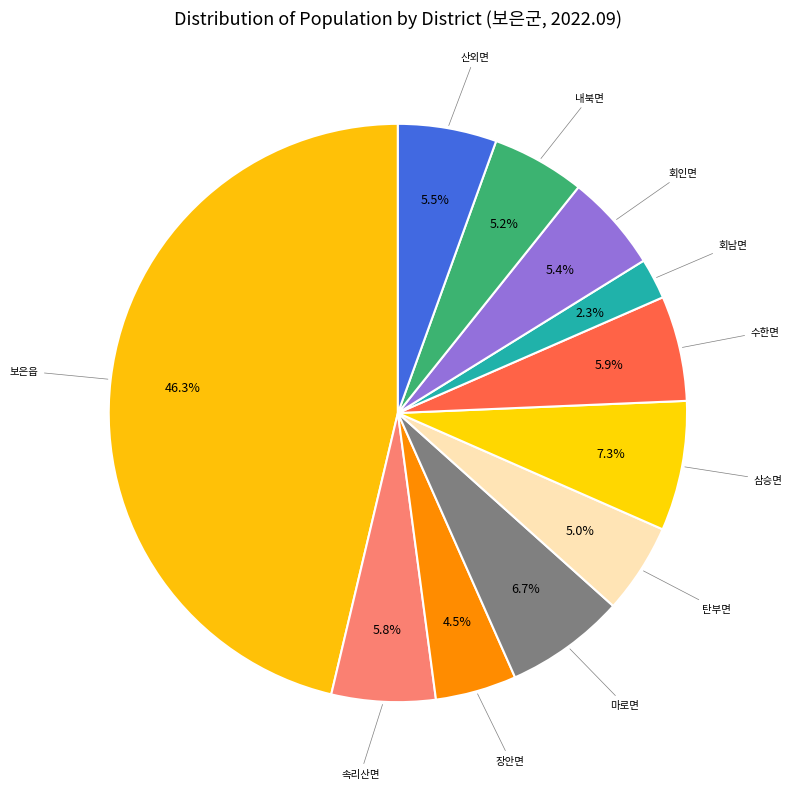

How many slices are in this pie chart?

11